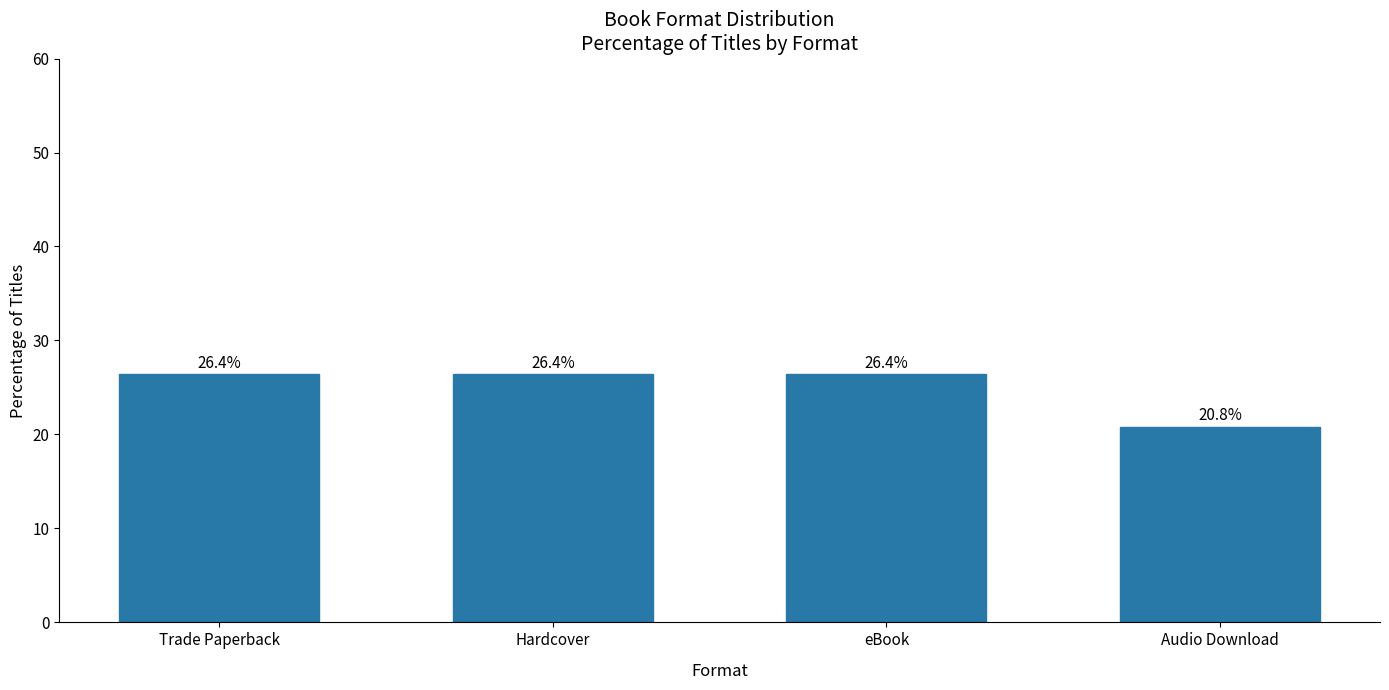

Are the bars horizontal?

No